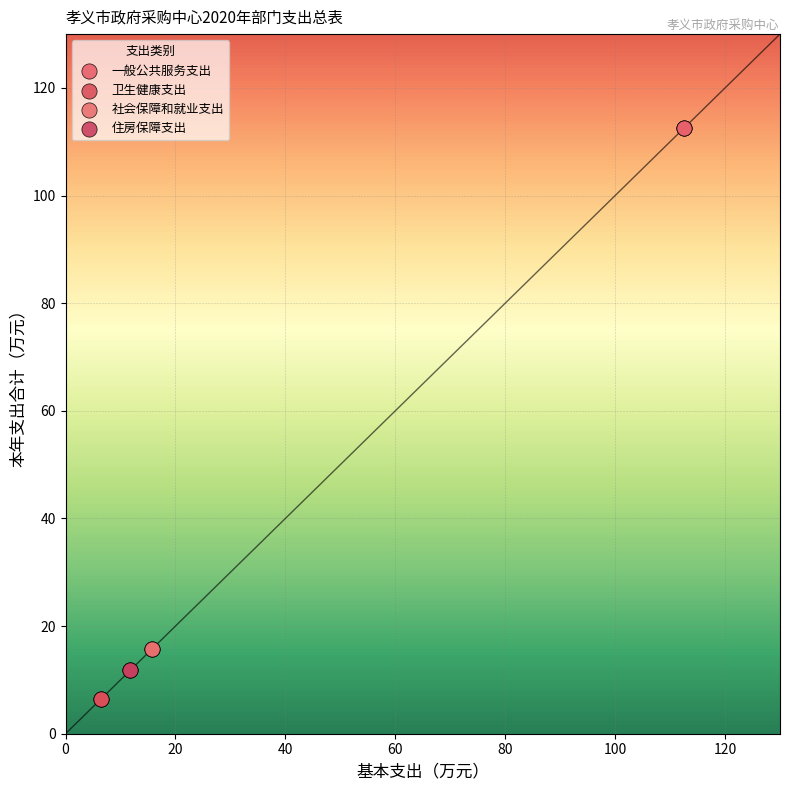

Which series reaches the maximum Y coordinate?

一般公共服务支出